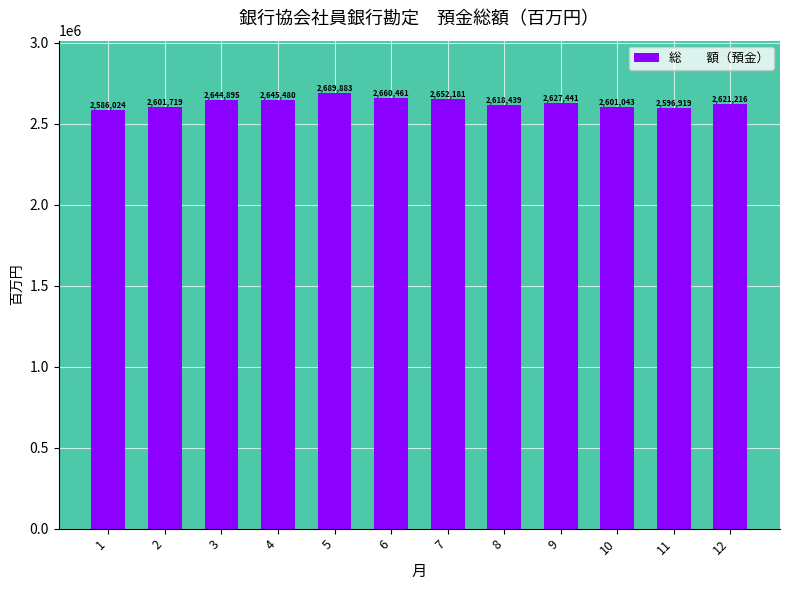

What is the difference between the values at 3 and 11?

47976